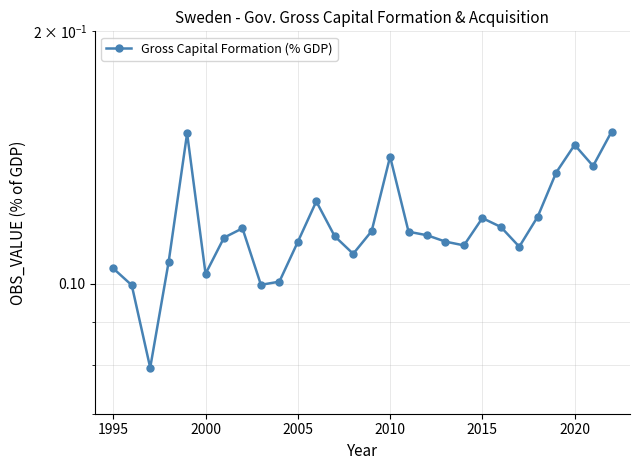

Reading left to right, list all the values displayed in this chart.

0.1	0.1	0.1	0.1	0.2	0.1	0.1	0.1	0.1	0.1	0.1	0.1	0.1	0.1	0.1	0.1	0.1	0.1	0.1	0.1	0.1	0.1	0.1	0.1	0.1	0.1	0.1	0.2